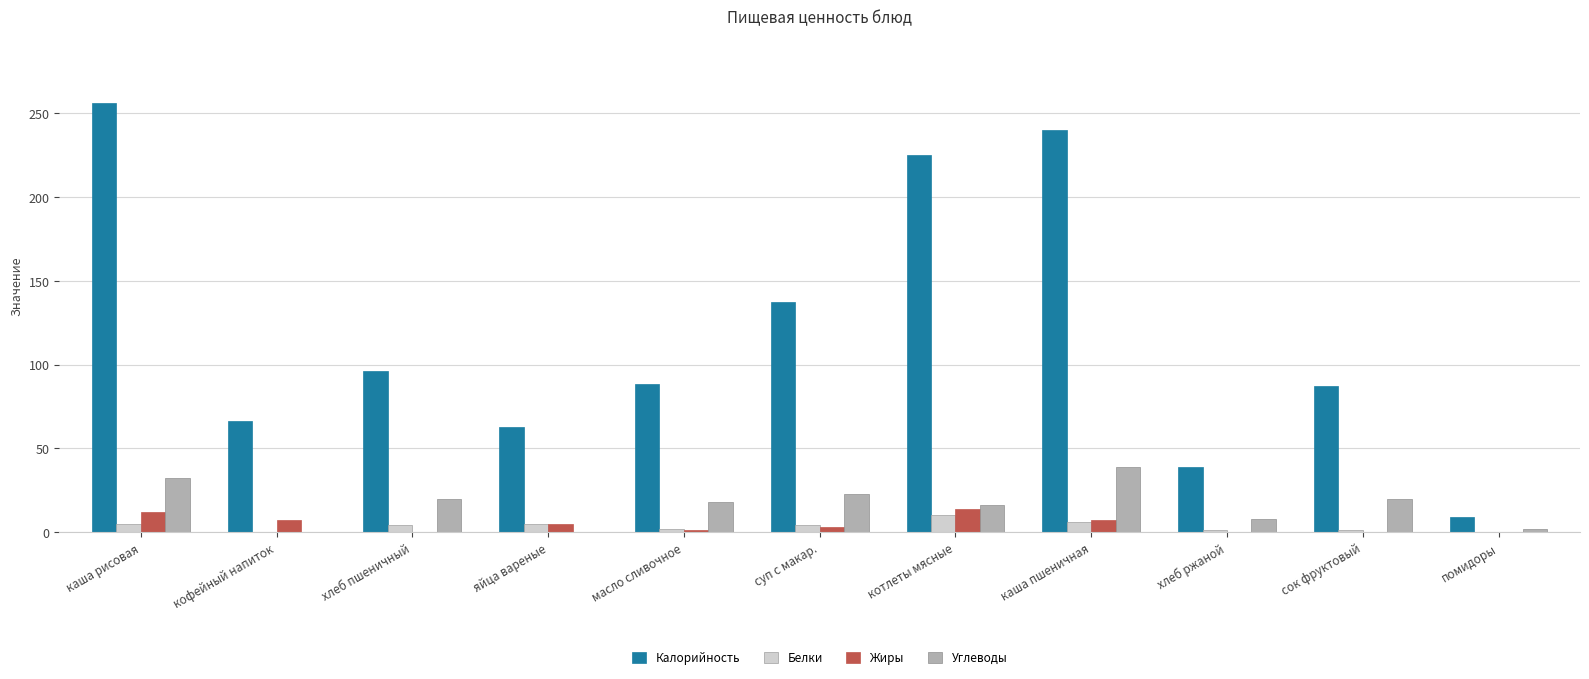

Which series has the widest spread of values?

Калорийность